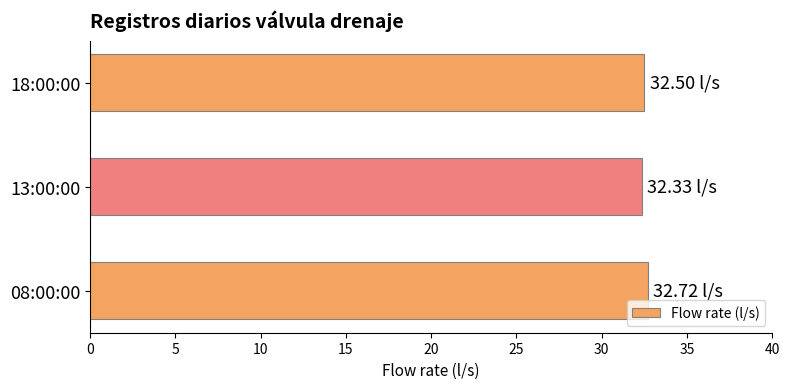

How many bars are there in total?

3